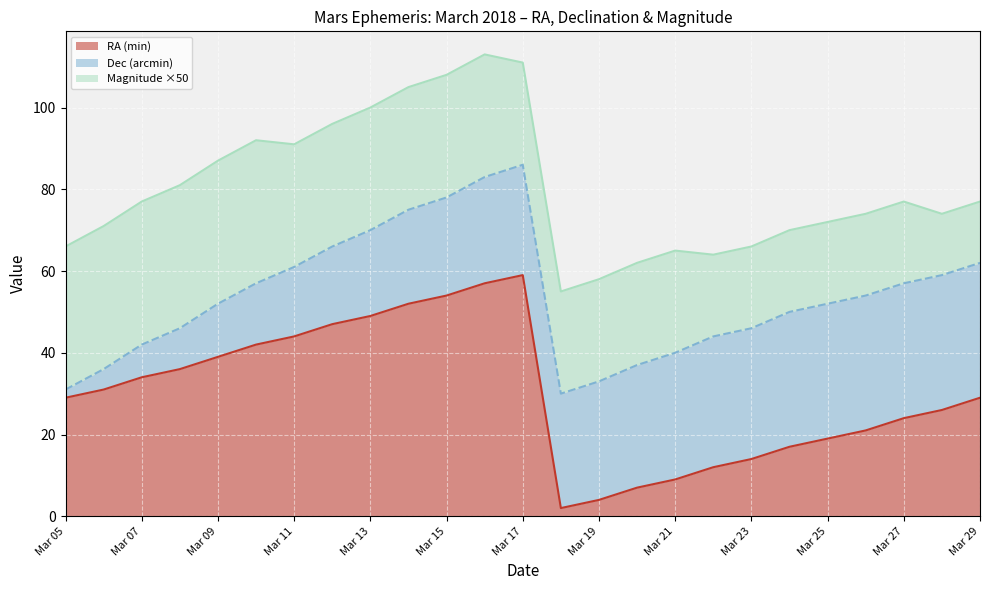

Is it true that RA (min) equals 12 at Mar 09?

False